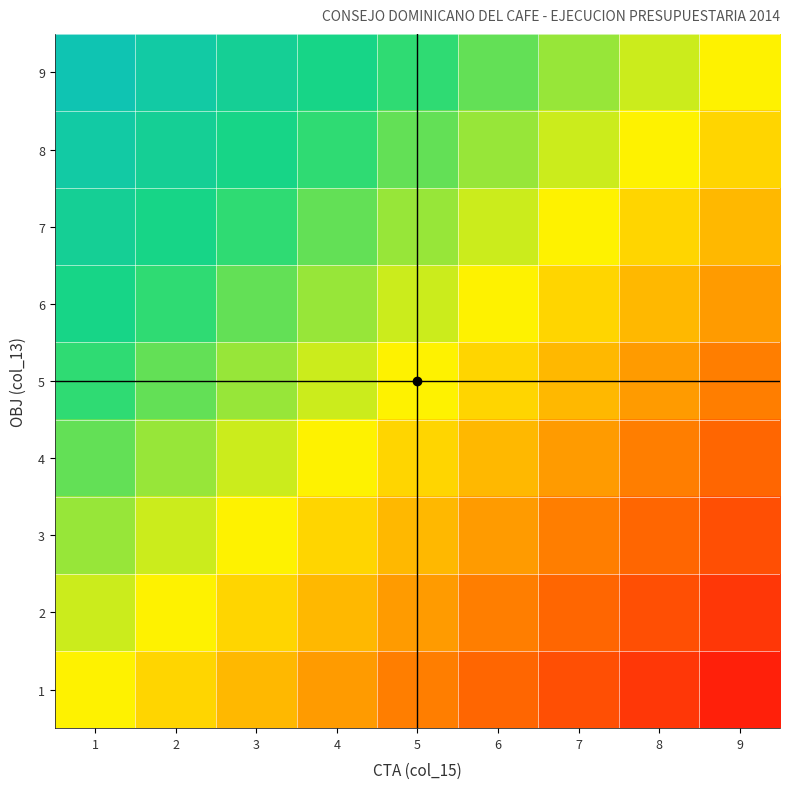

Which series has the largest range (max minus min)?

3